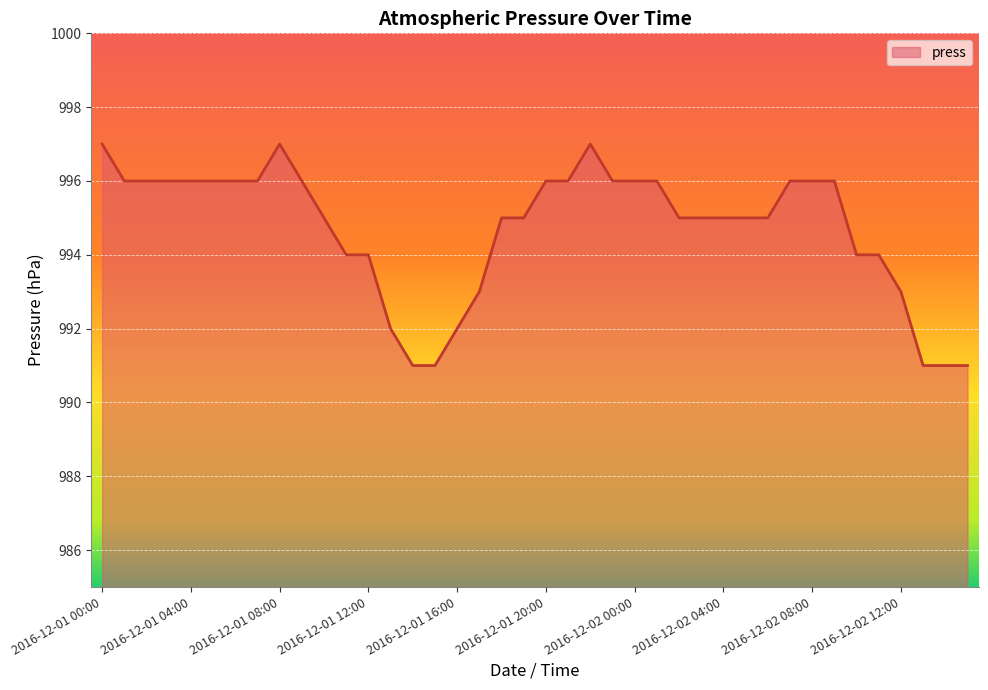

What is the difference between the maximum and minimum values?

6